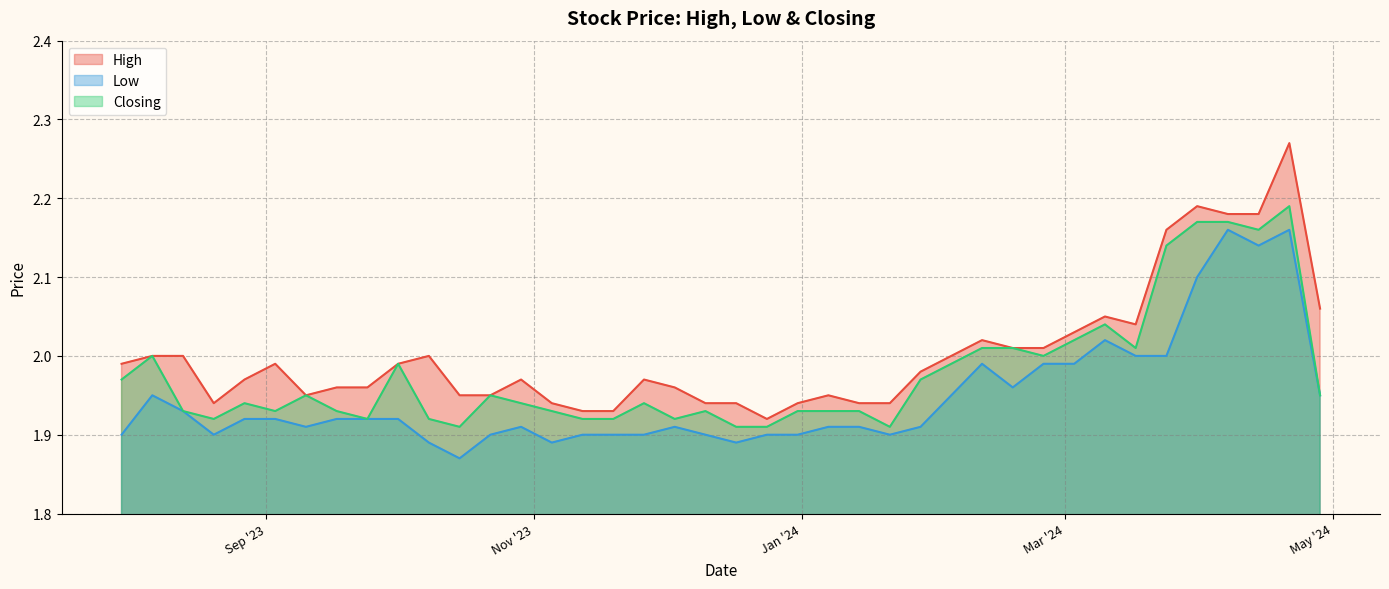

What is the lowest value of the High series?

1.9